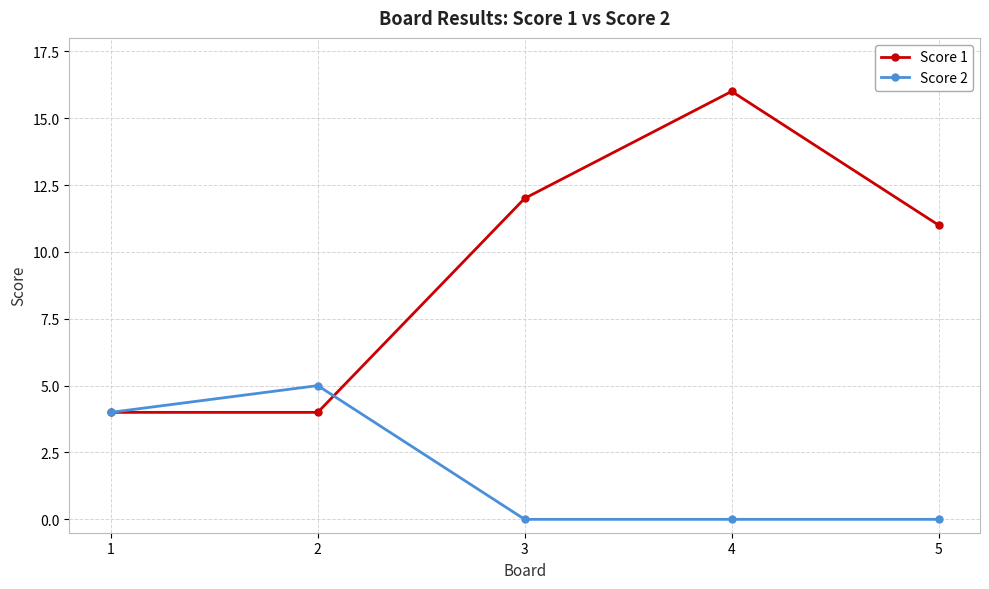

Which category has the highest value in the Score 1 series?

4